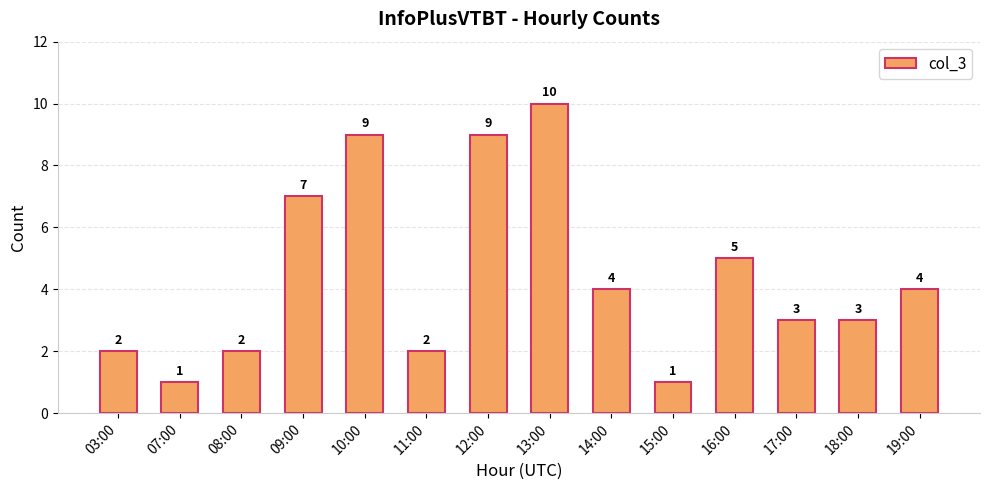

What is the label of the 1st bar from the right?

19:00